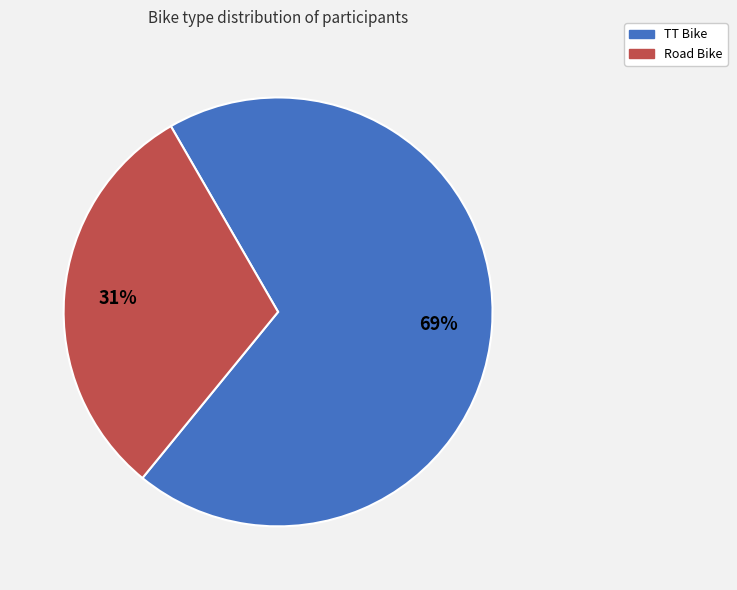

Which category has the smallest portion of the pie?

Road Bike